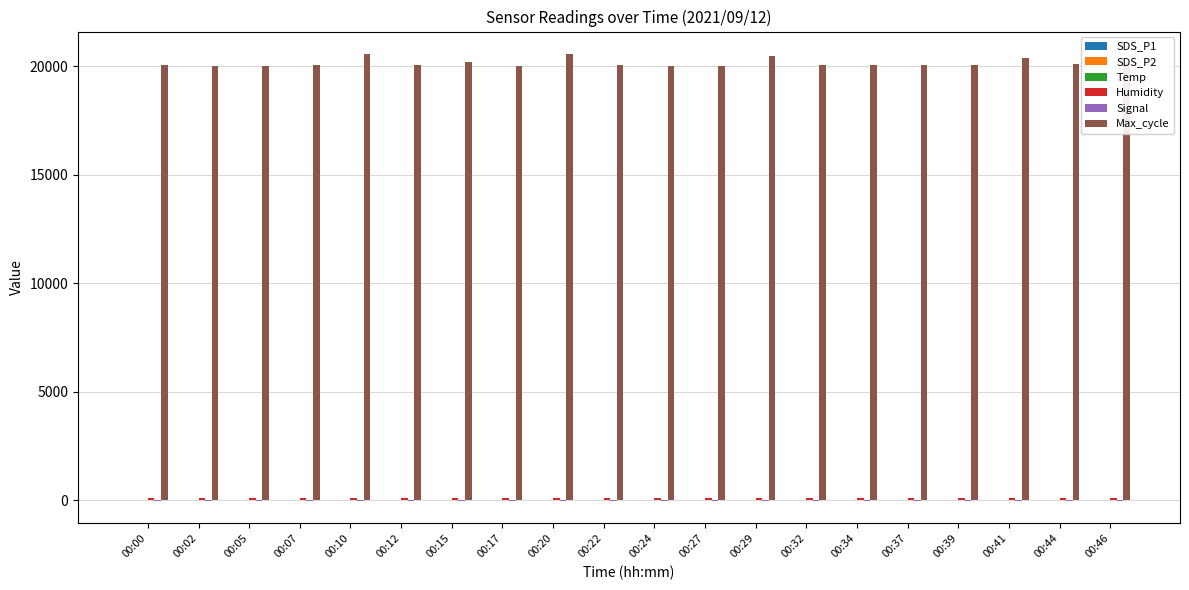

Which series has the largest total across all categories?

Max_cycle